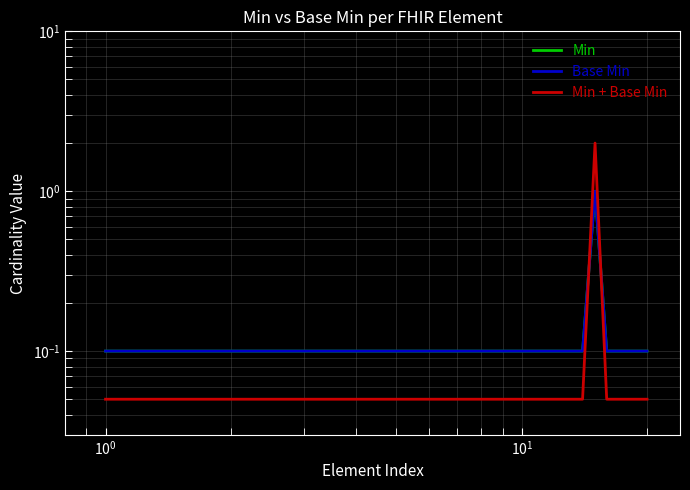

True or false: Base Min and Min intersect in this chart.

False